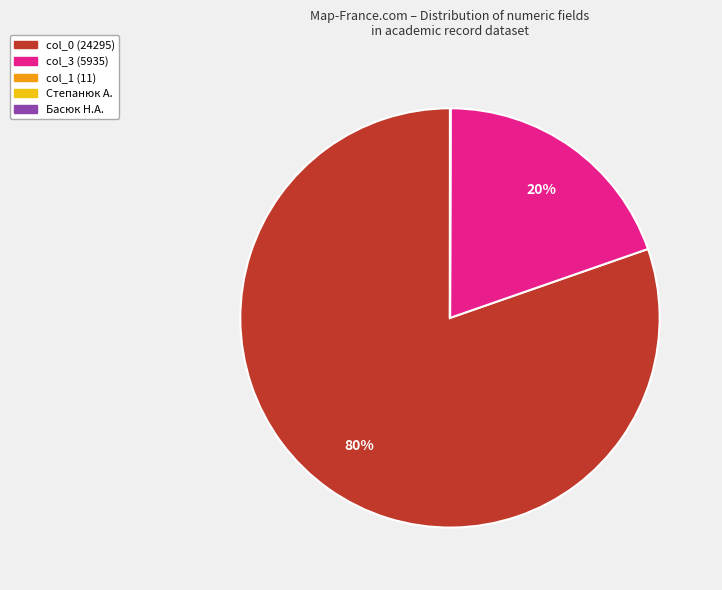

To the nearest percent, what is the average slice percentage?

20%